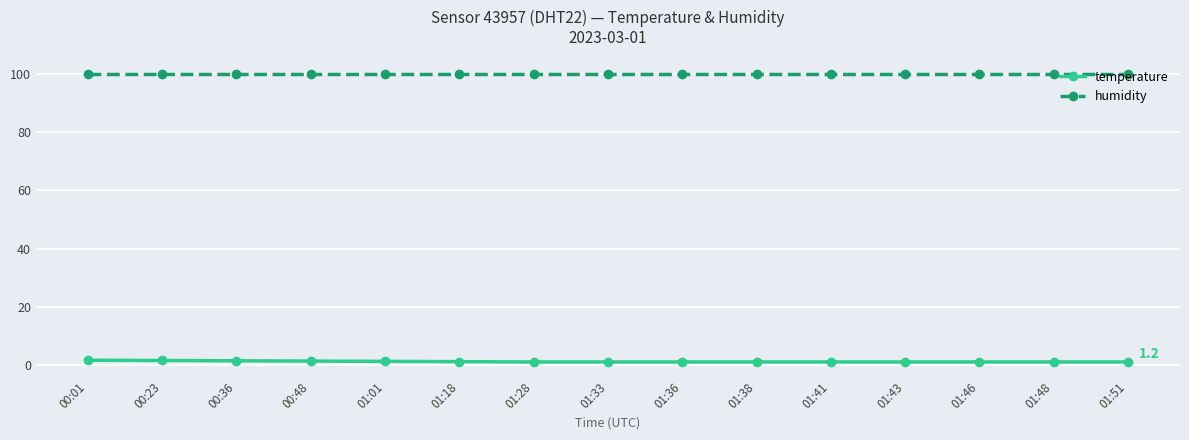

What are all the series names shown in the legend?

temperature, humidity